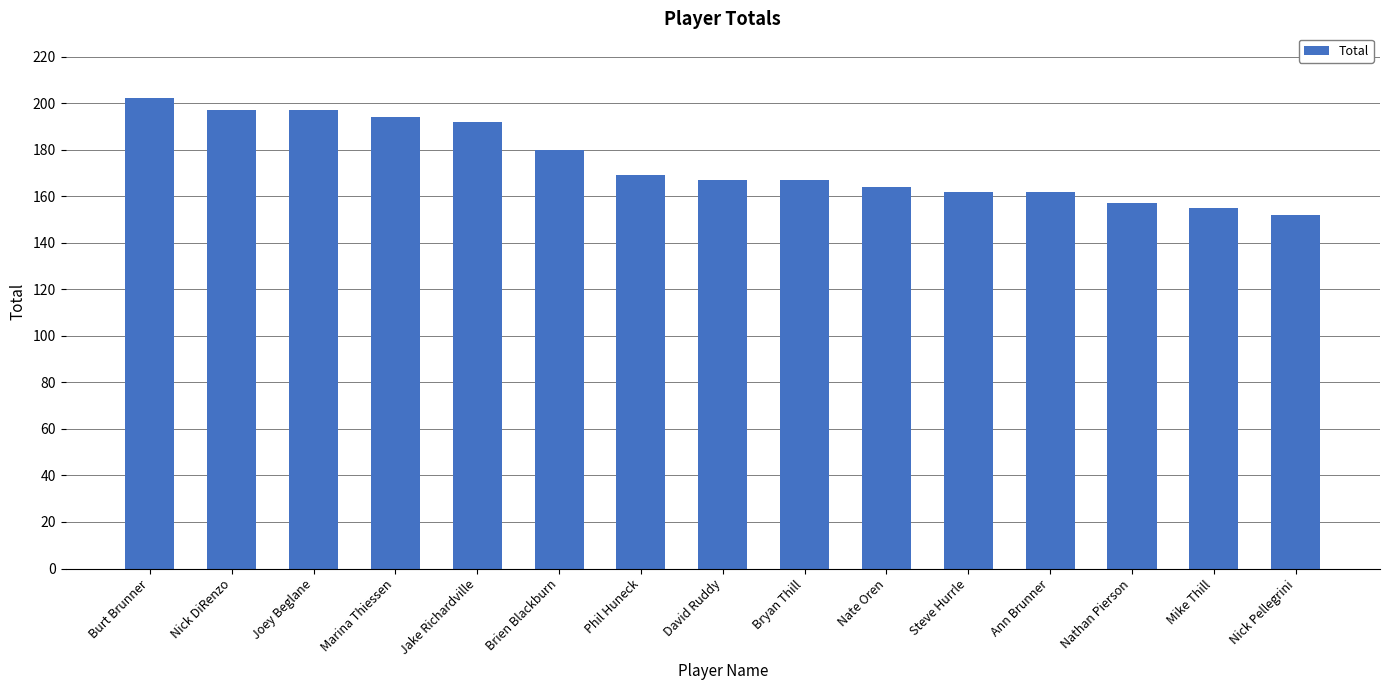

What is the value of the 13th bar from the left?

157